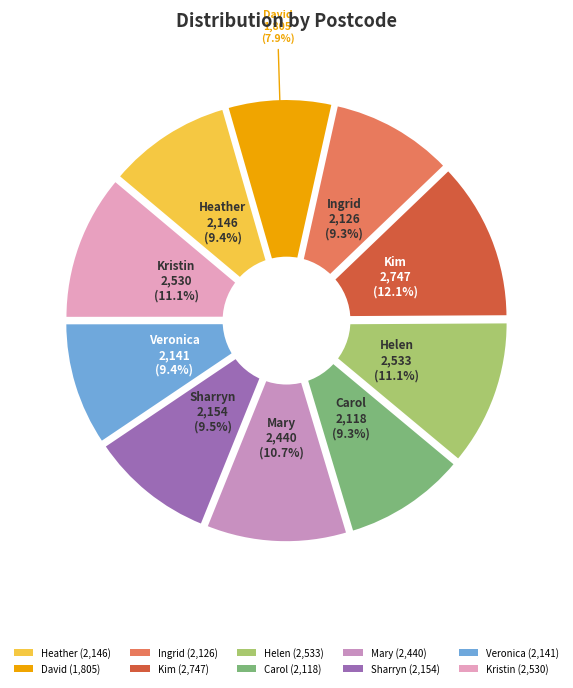

To the nearest percent, what is the average slice percentage?

10%